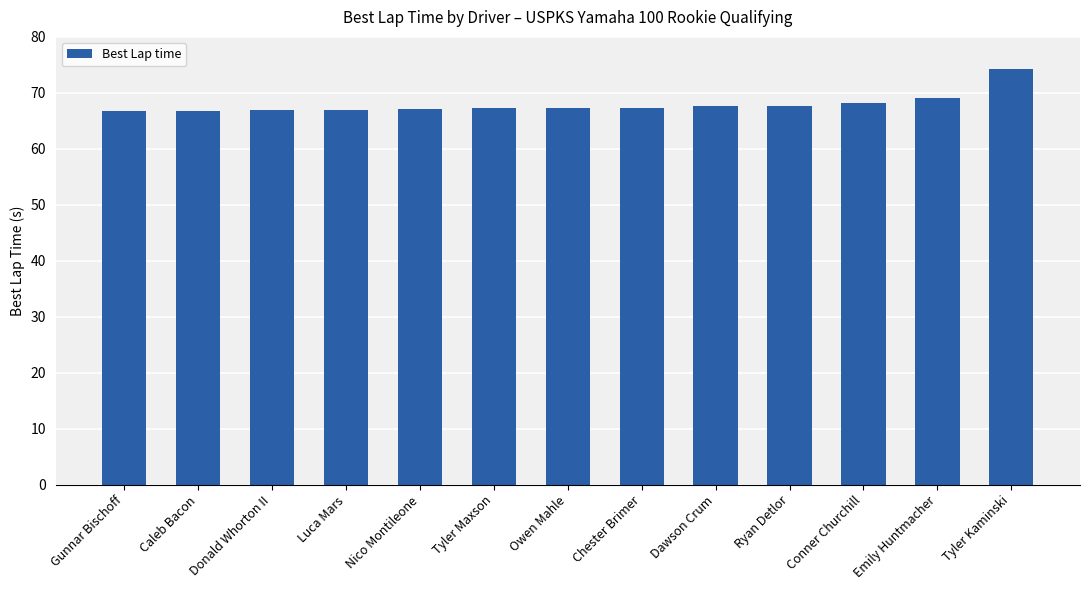

The chart shows a value of 69.2 at Emily Huntmacher. True or false?

True